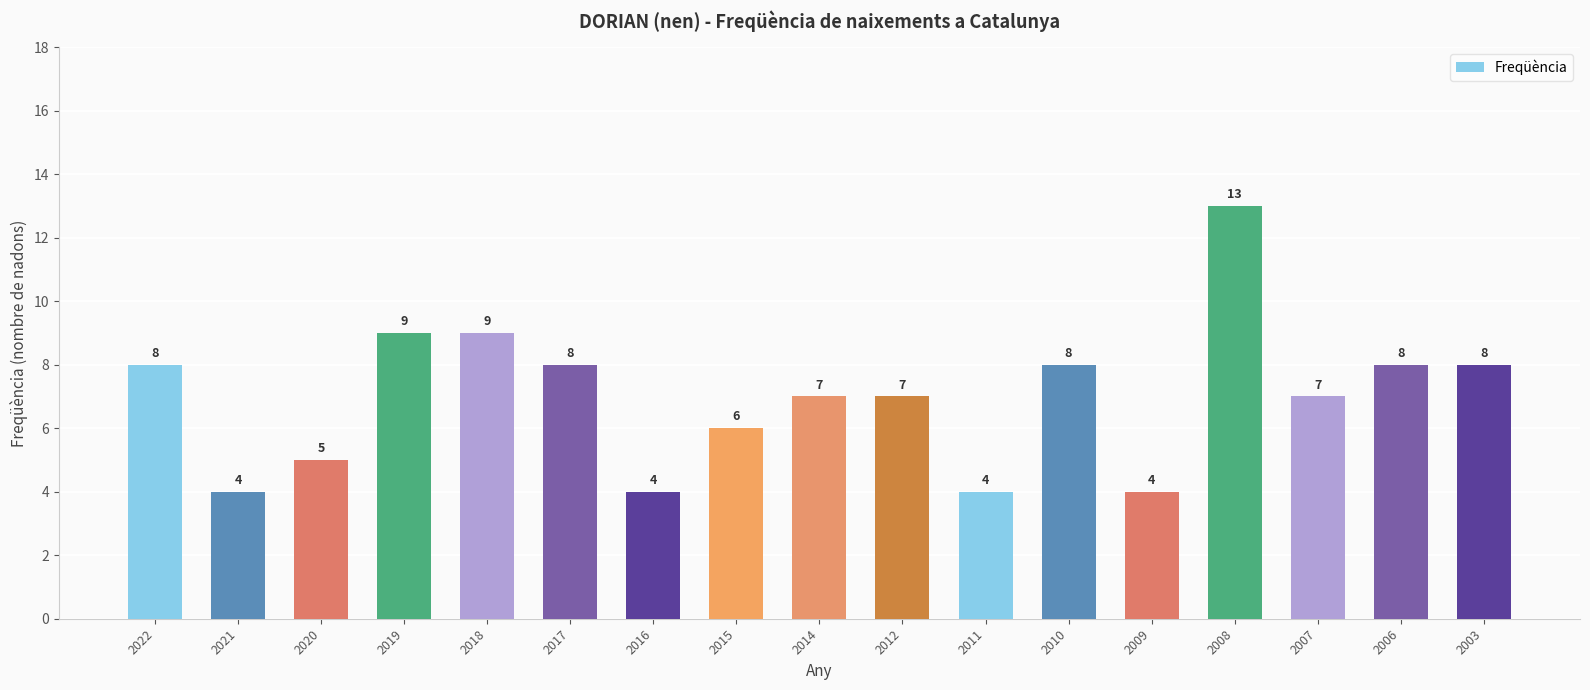

Reading left to right, transcribe all the data shown in this chart.

8	4	5	9	9	8	4	6	7	7	4	8	4	13	7	8	8